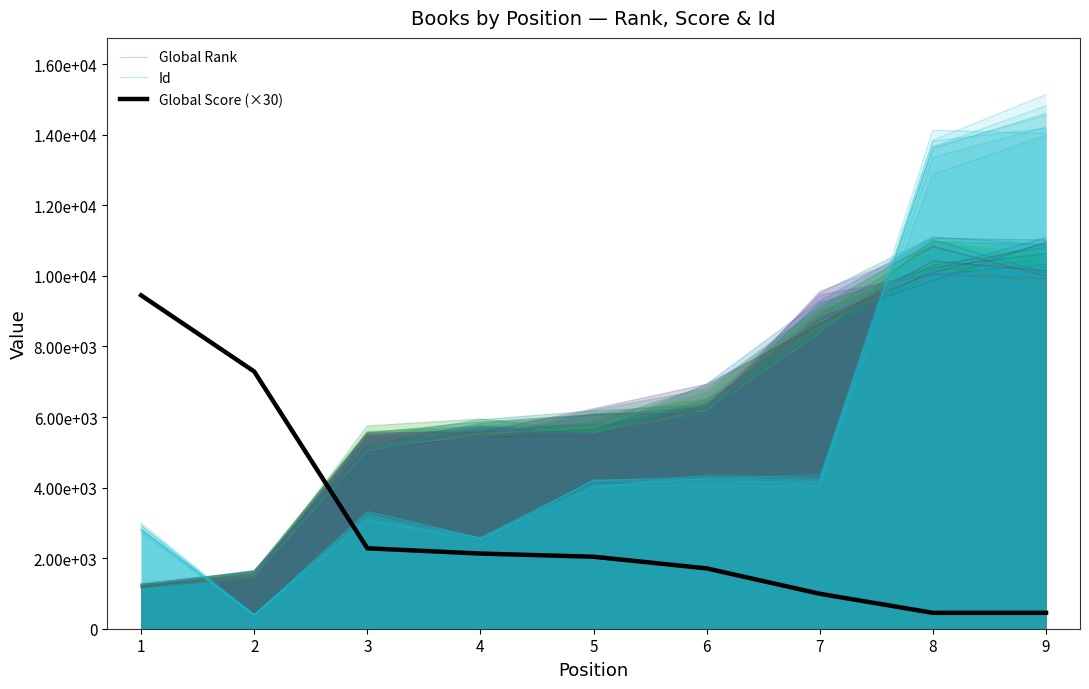

What is the average value of the Global Score (×30) series?

2976.7